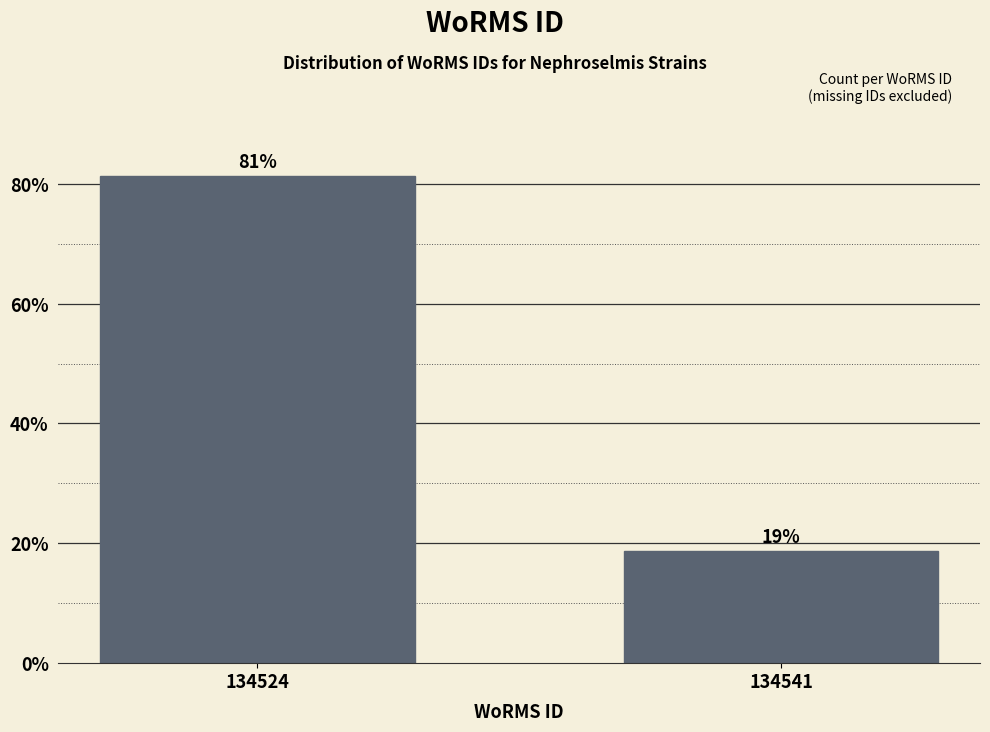

Between 134524 and 134541, which is larger?

134524